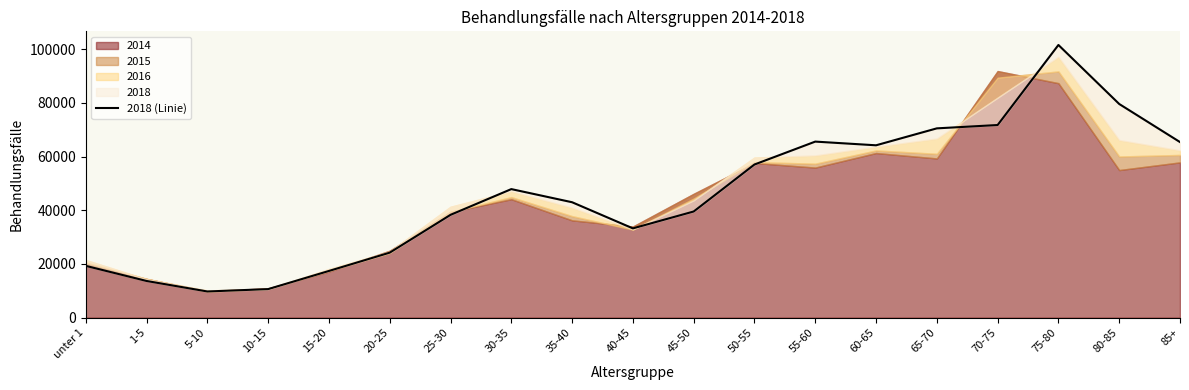

List the labels in order of value, largest first.

75-80, 80-85, 70-75, 65-70, 55-60, 85+, 60-65, 50-55, 30-35, 35-40, 45-50, 25-30, 40-45, 20-25, unter 1, 15-20, 1-5, 10-15, 5-10